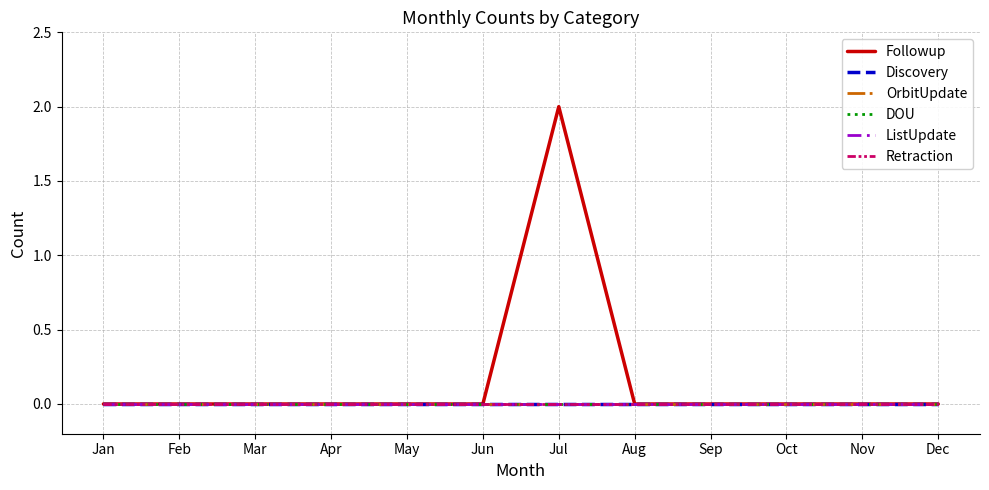

How many lines are shown in the chart?

6